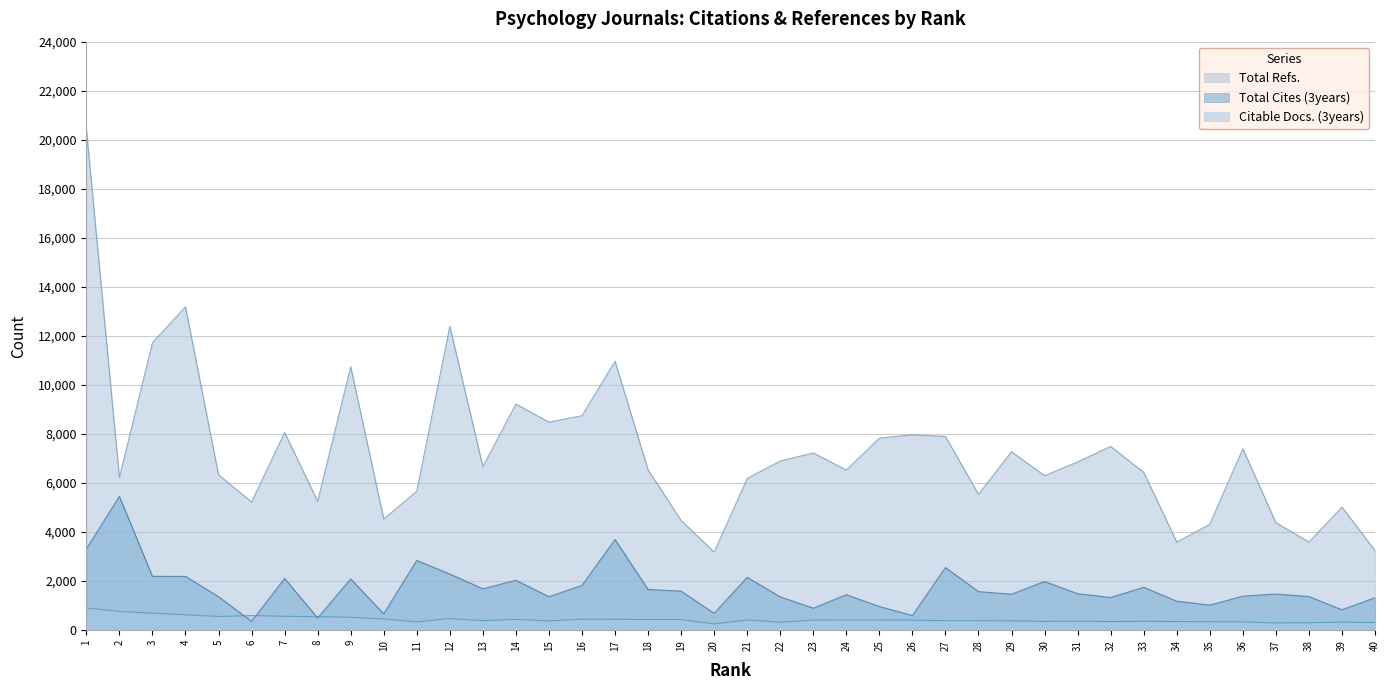

How many times do Citable Docs. (3years) and Total Cites (3years) cross each other?

4